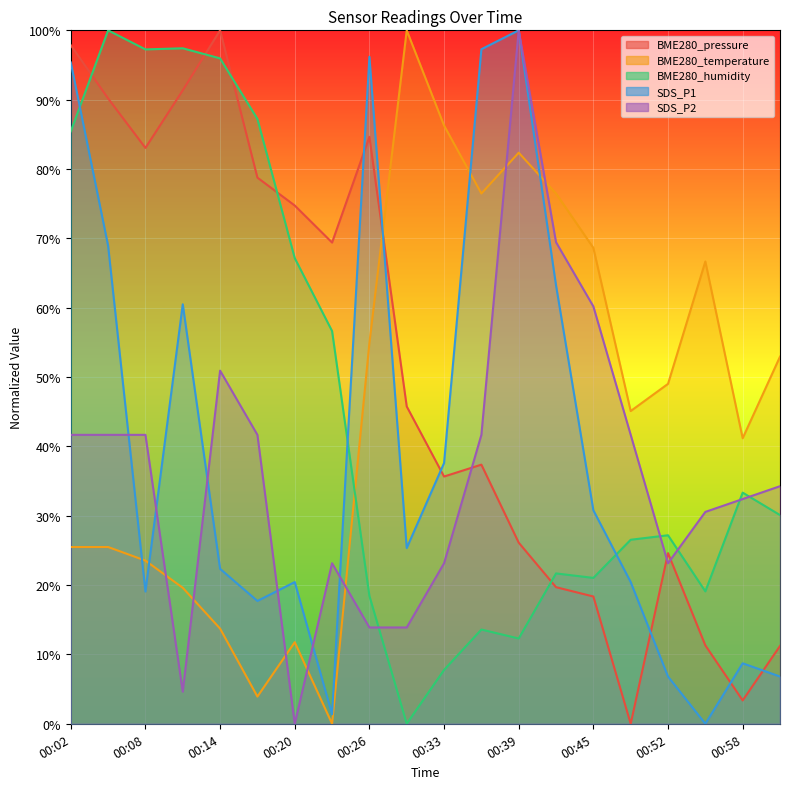

Rank the series at 00:14 from lowest to highest value.

BME280_temperature, SDS_P1, SDS_P2, BME280_humidity, BME280_pressure